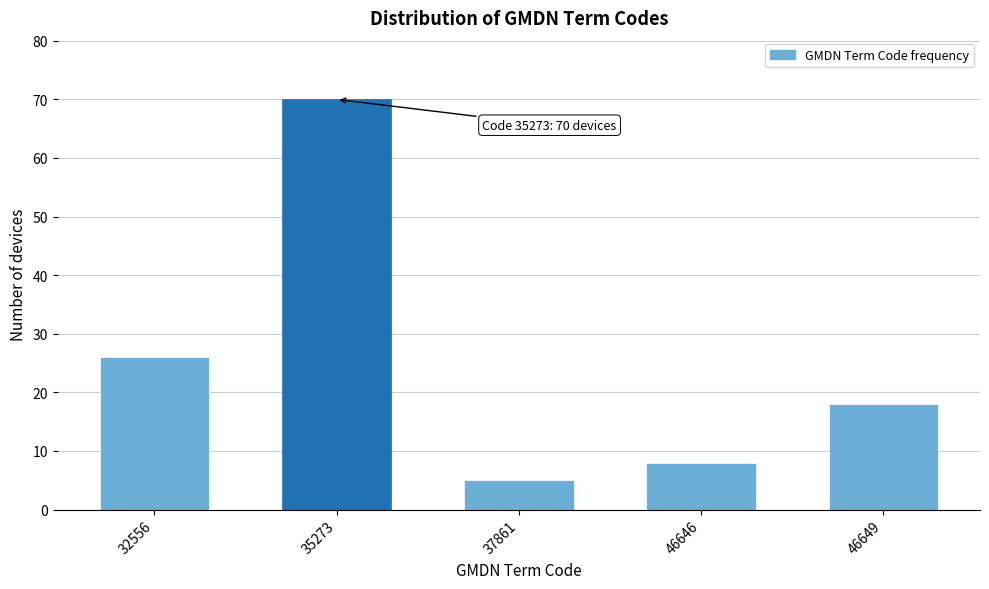

Reading left to right, what are all the values shown in this chart?

32556=26	35273=70	37861=5	46646=8	46649=18